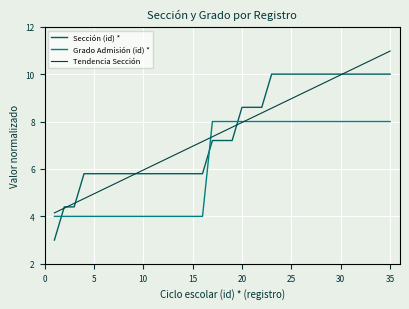

How many intersections are there between Grado Admisión (id) * and Sección (id) *?

3